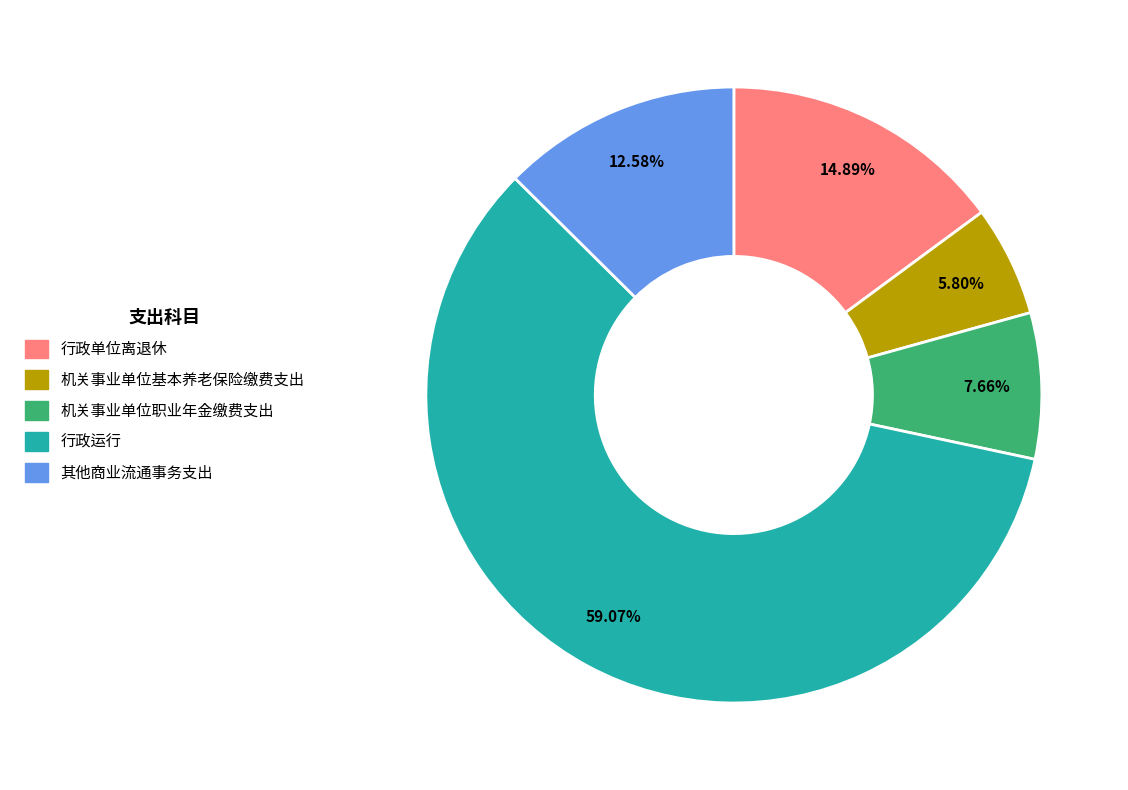

To the nearest percent, what is the difference between the largest and smallest slice percentages?

53%